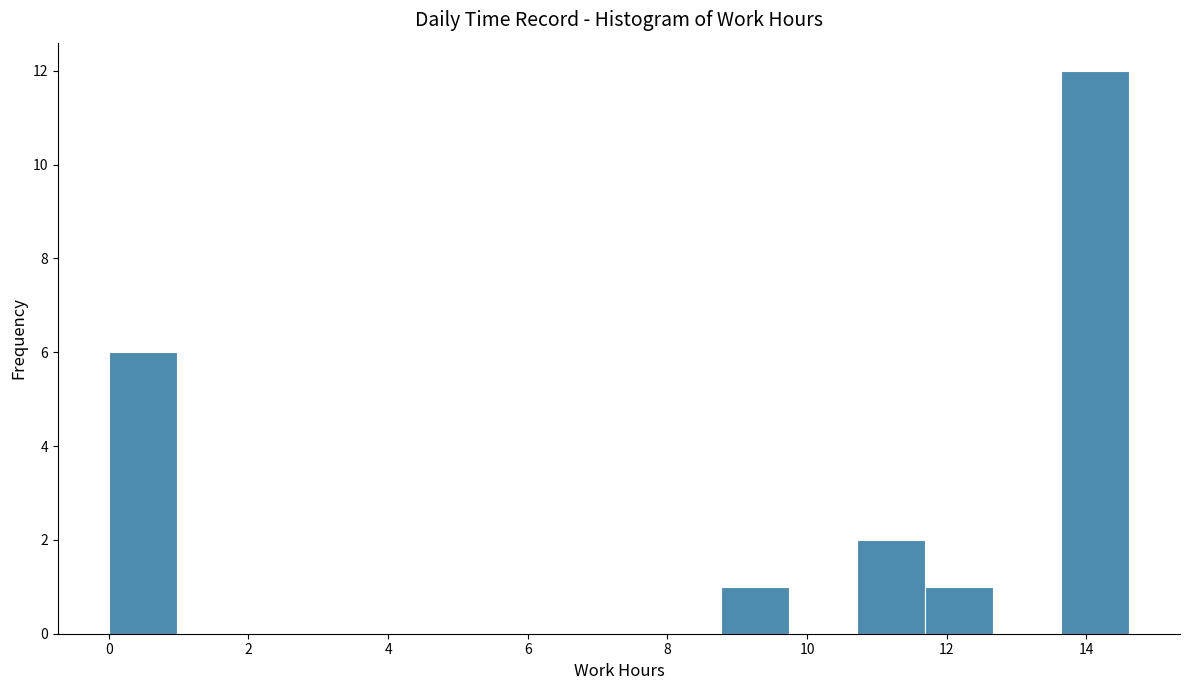

Reading left to right, list every bar in this chart as the range it spans on the x-axis followed by its height. Neither the bar edges nor the heights are printed on the chart, so give them approximately, as read against the axes.

0.0 to 1.0: 6
1.0 to 2.0: 0
2.0 to 3.0: 0
3.0 to 3.8: 0
3.8 to 4.8: 0
4.8 to 5.8: 0
5.8 to 6.8: 0
6.8 to 7.8: 0
7.8 to 8.8: 0
8.8 to 9.8: 1
9.8 to 10.8: 0
10.8 to 11.6: 2
11.6 to 12.6: 1
12.6 to 13.6: 0
13.6 to 14.6: 12